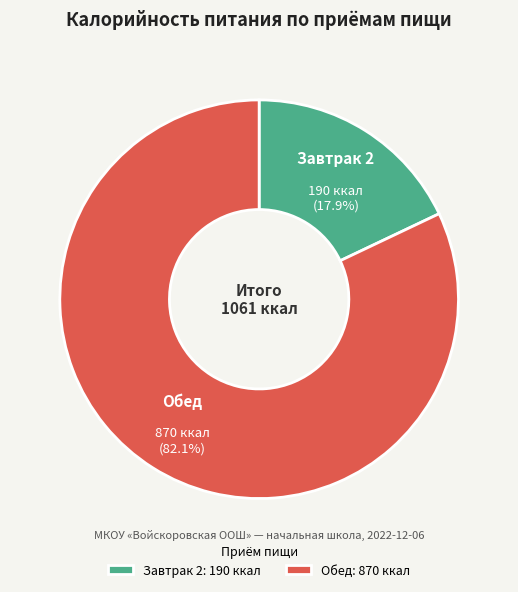

Which slice is the largest?

Обед